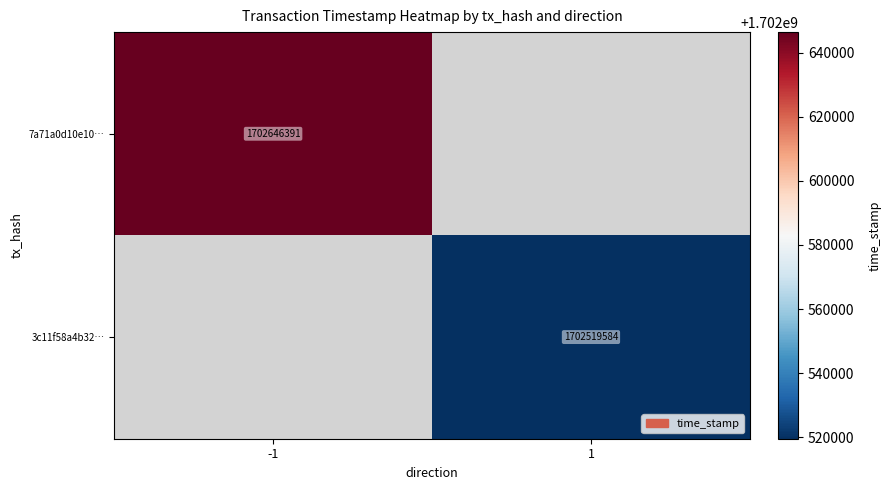

The value of 3c11f58a4b32… at 1 is 2641810440. True or false?

False